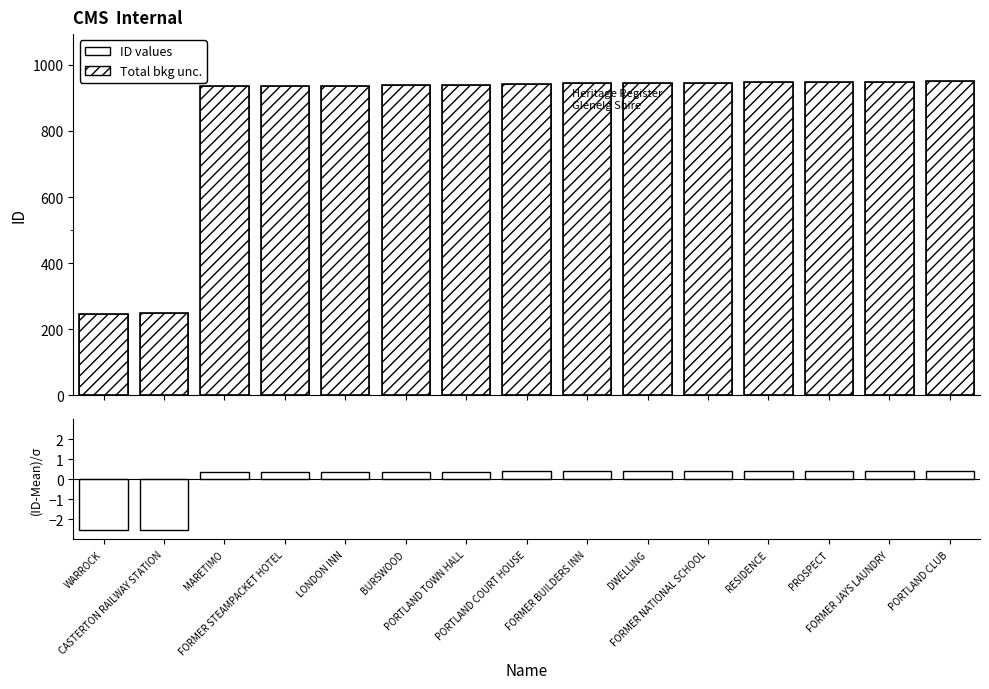

Is the value of Total bkg unc. at FORMER BUILDERS INN greater than the value of ID at MARETIMO?

Yes